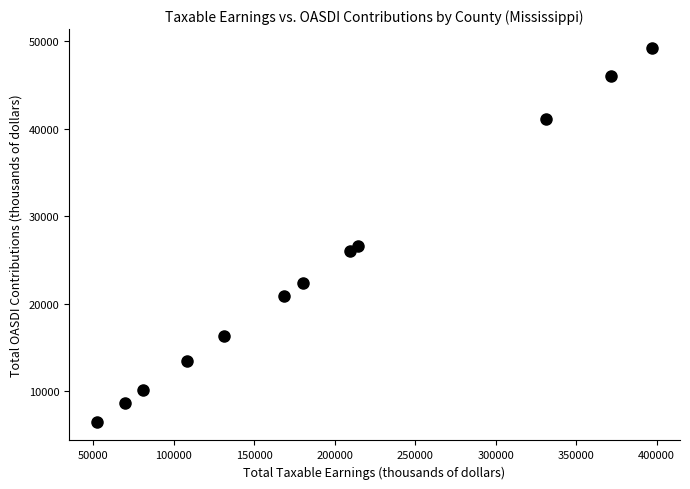

What is the range of X values (max minus min)?

344851